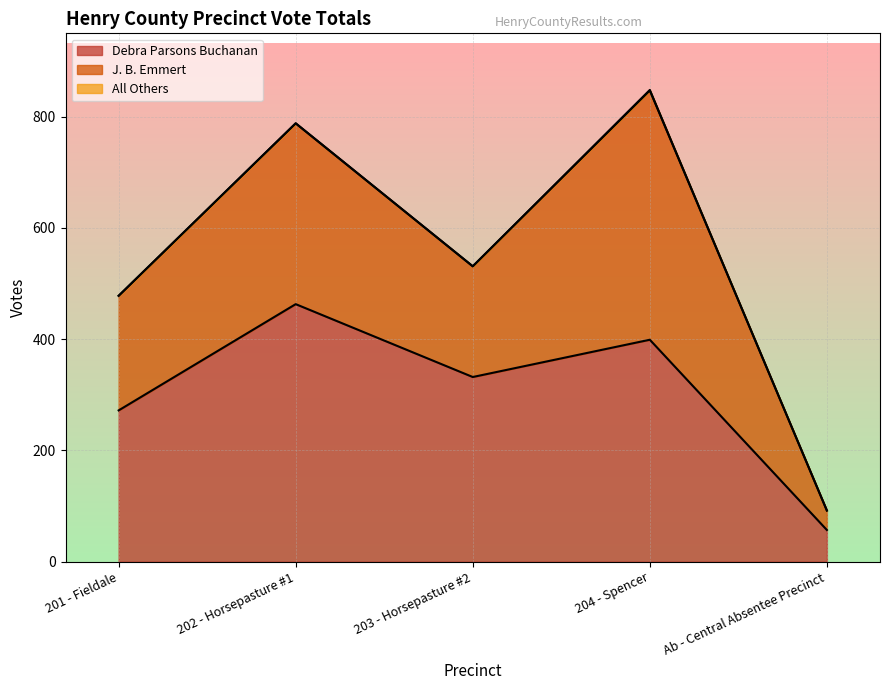

What is the label of the 2nd point from the left?

202 - Horsepasture #1